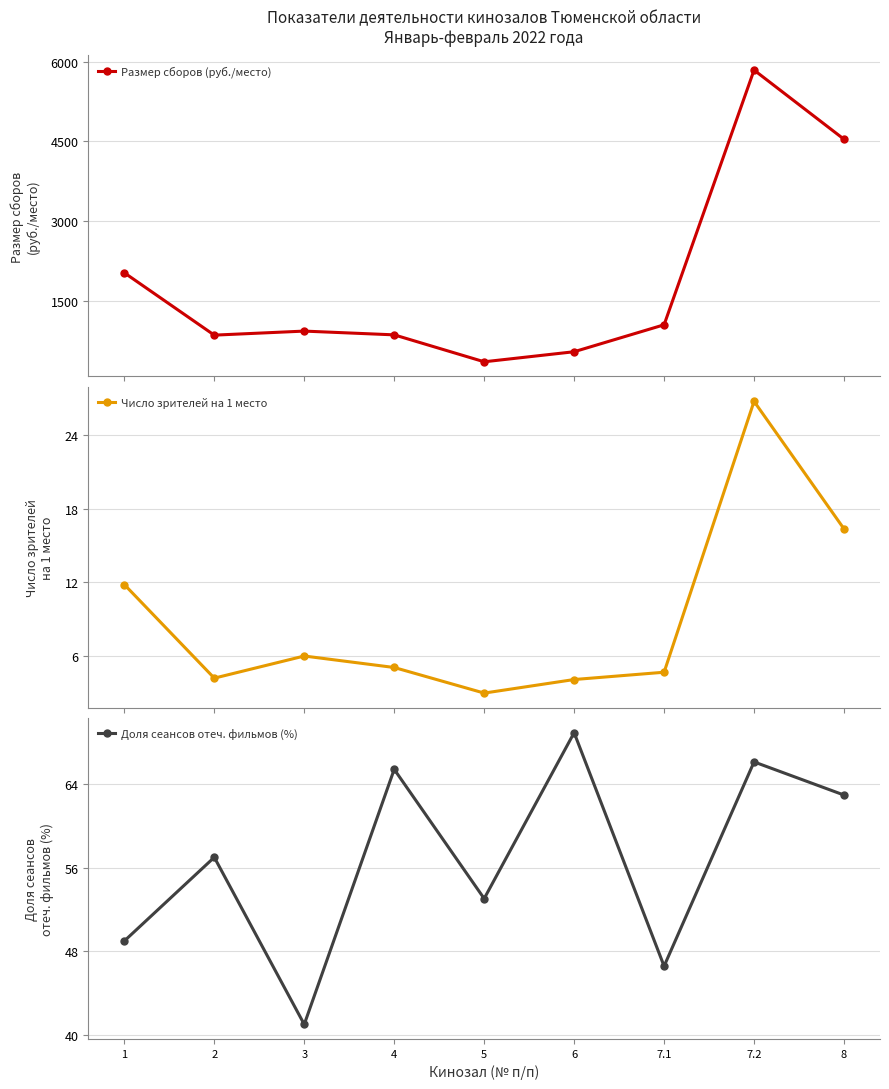

True or false: Число зрителей на 1 место and Доля сеансов отеч. фильмов (%) intersect in this chart.

False